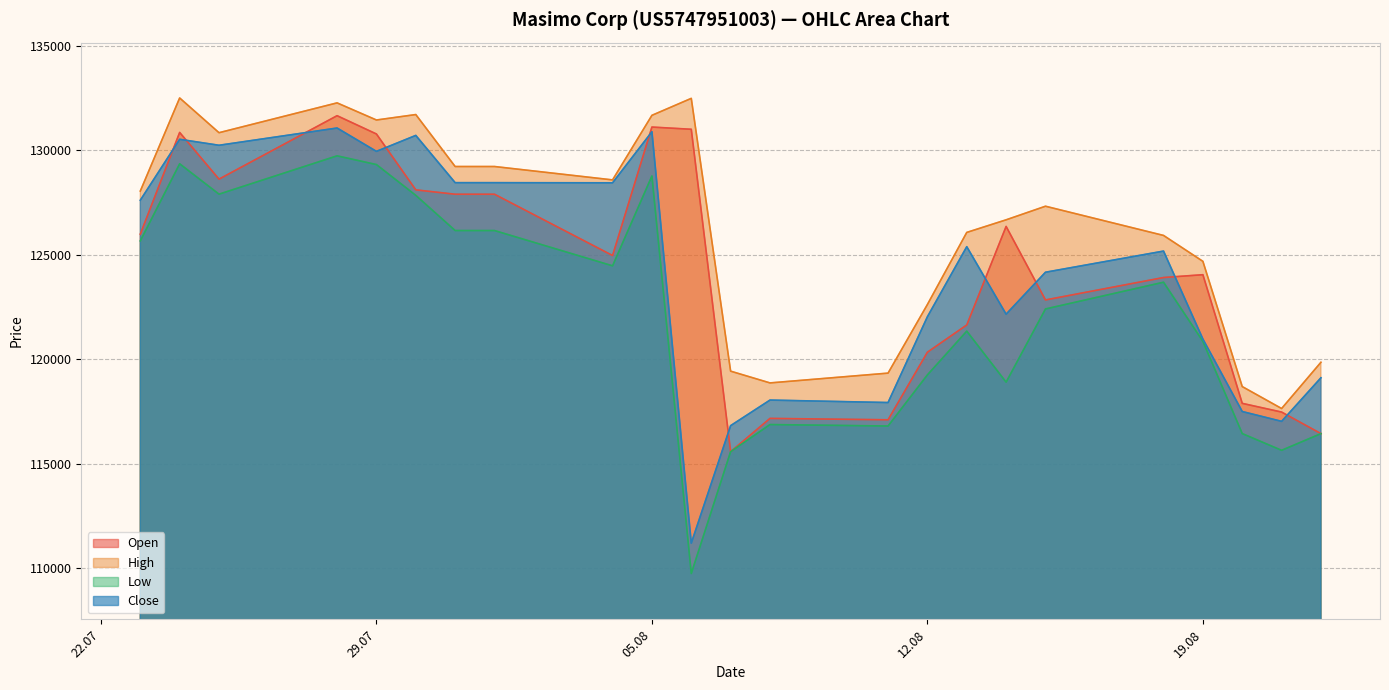

At how many categories does at least one series exceed 130808?

7